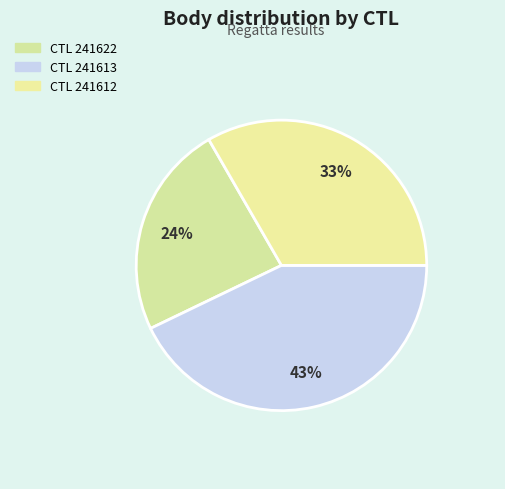

How many slices are in this pie chart?

3